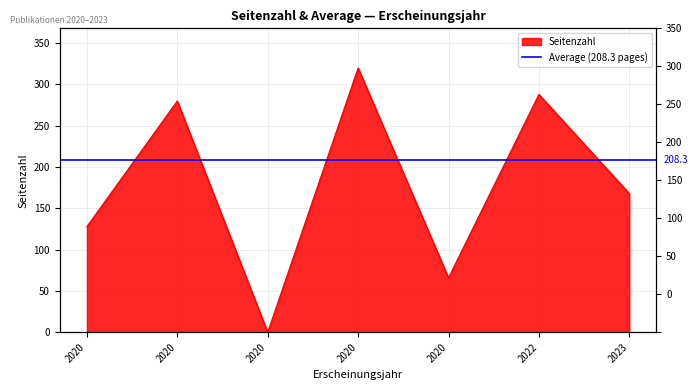

What is the change in value from 2020 to 2022?

+8